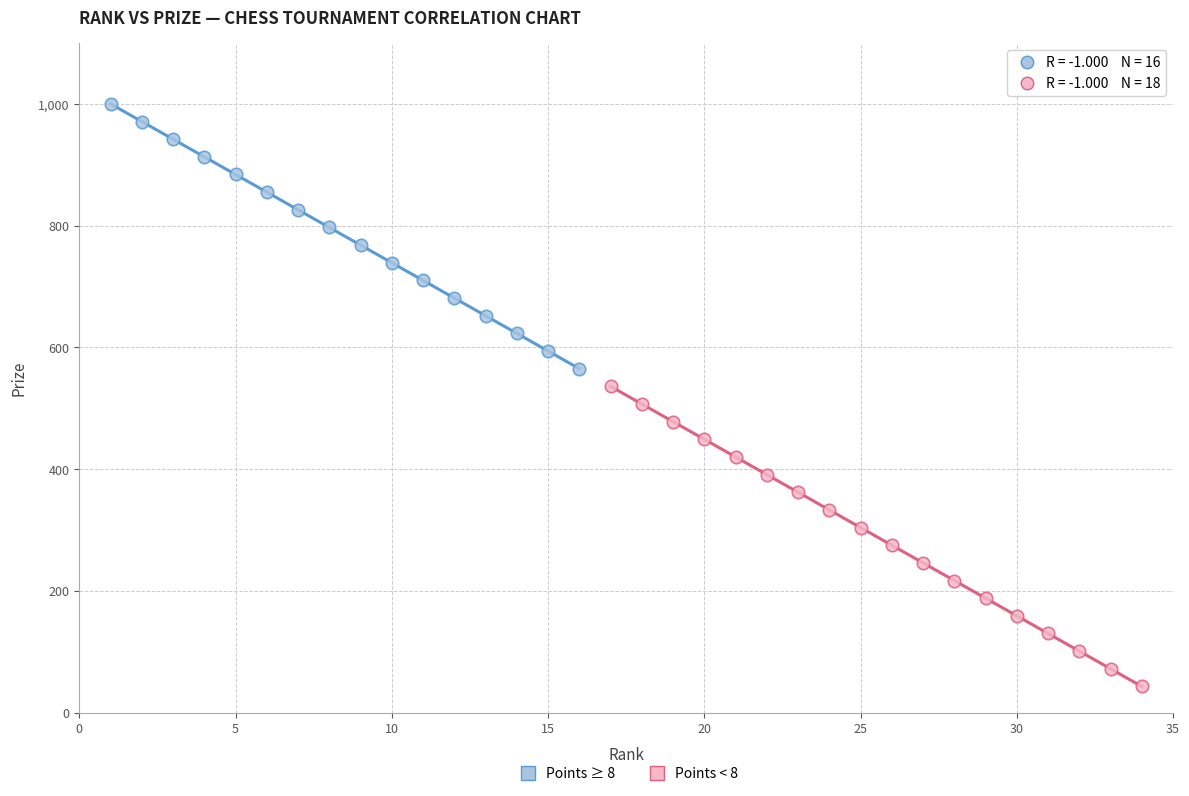

Which series contains the highest Y value?

Points ≥ 8